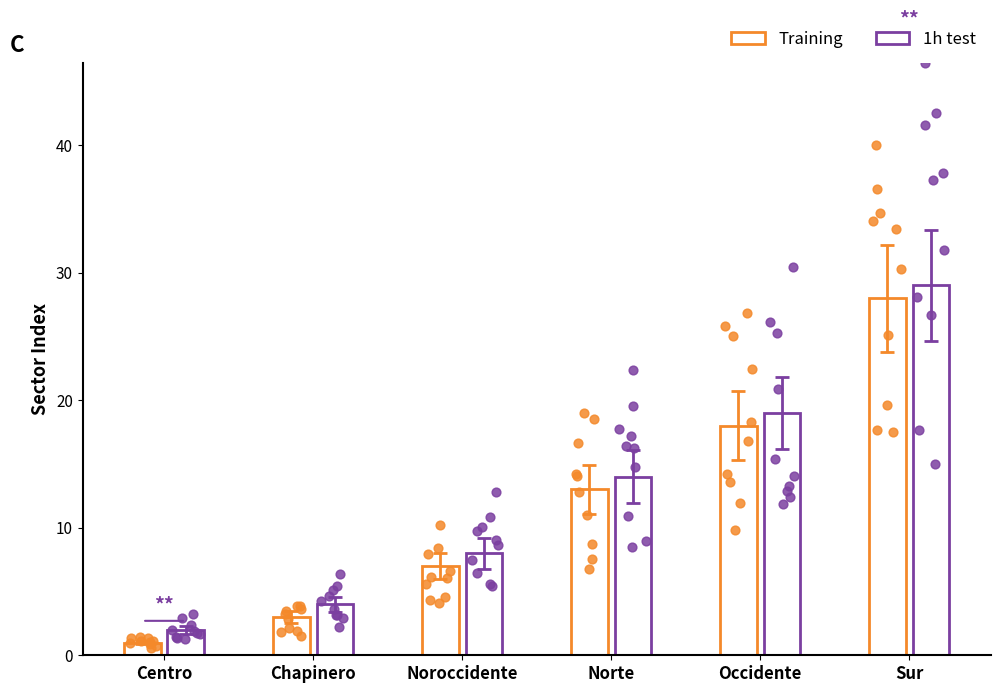

Is the value of 1h test at Occidente greater than the value of Training at Sur?

No